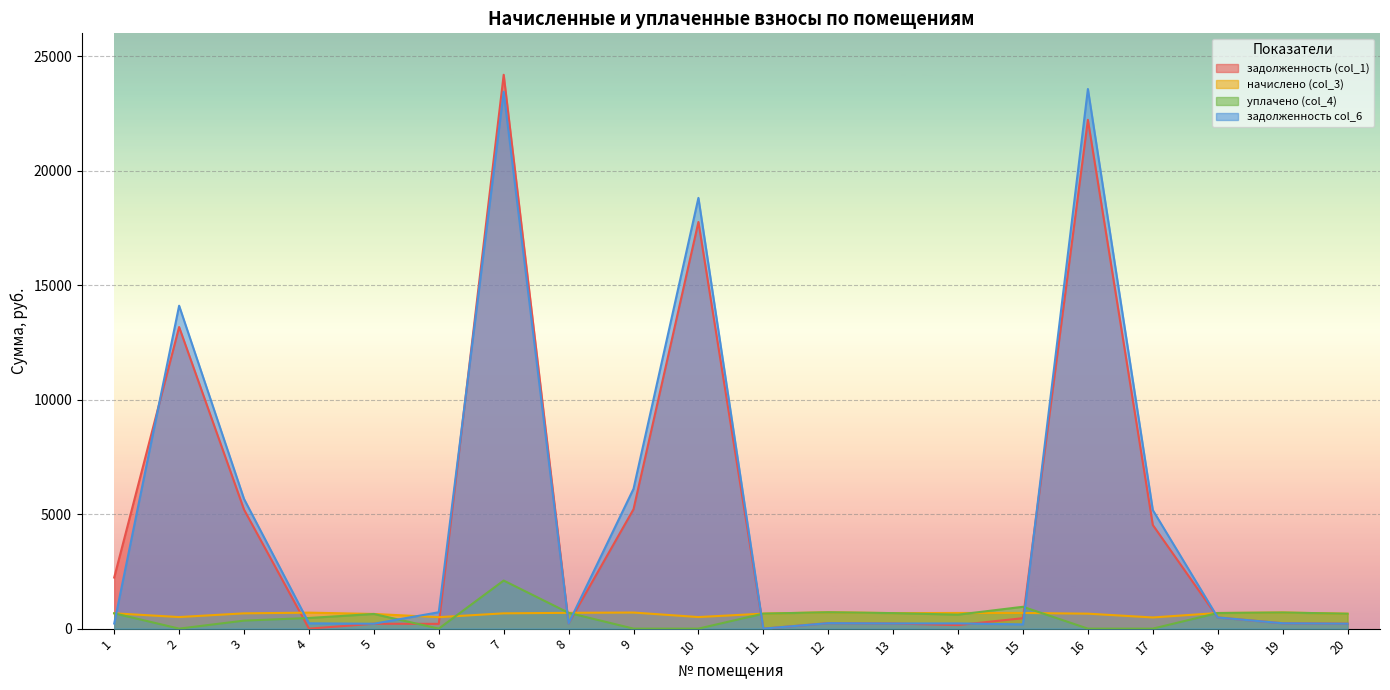

What is the approximate value of задолженность col_6 at 3?

5662.9